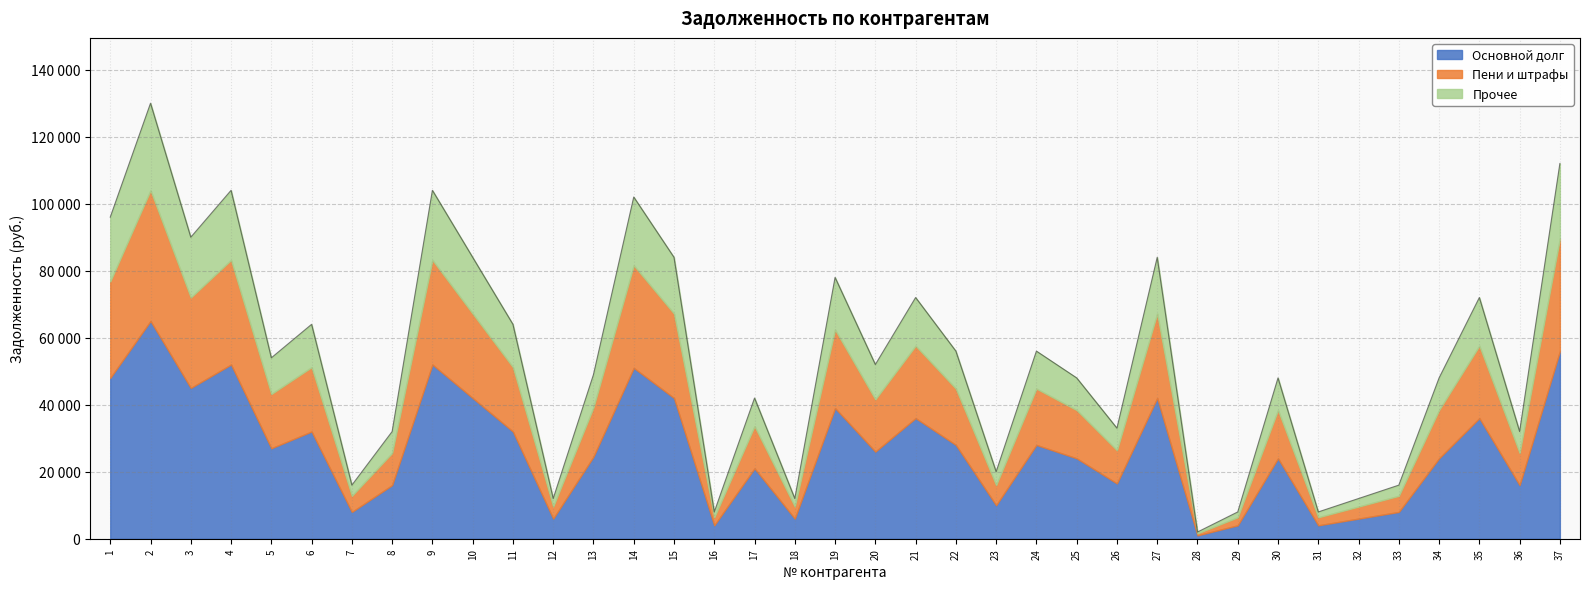

True or false: the data has more than 1 interior local peaks.

True